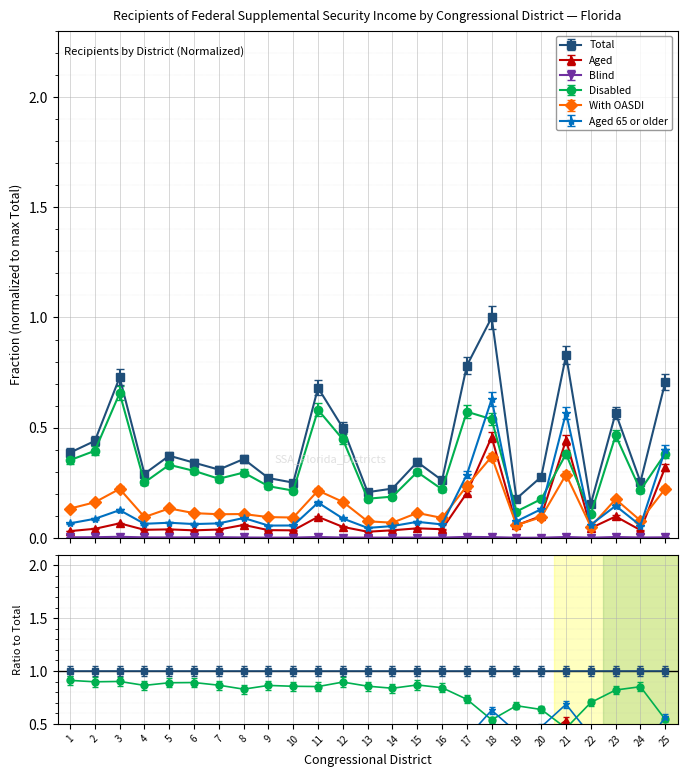

What is the total value across all series at 19?

0.5